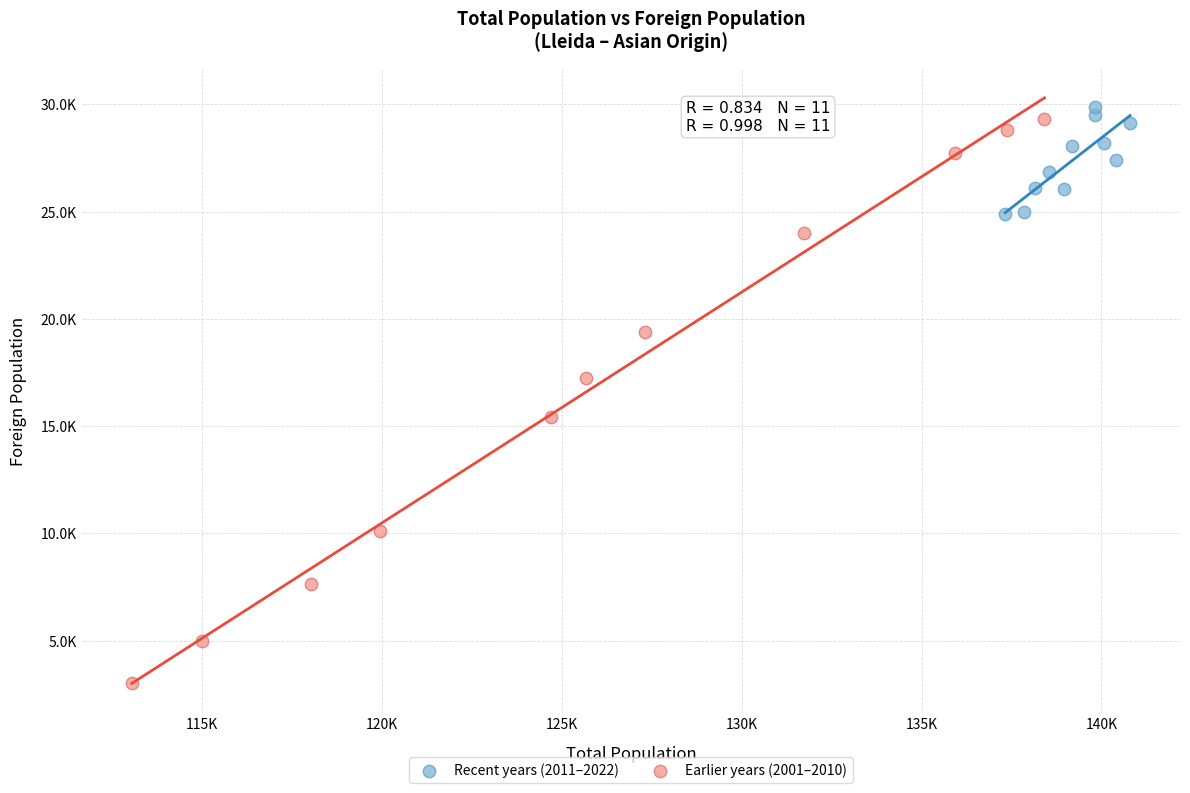

Which series contains the highest Y value?

Recent years (2011–2022)